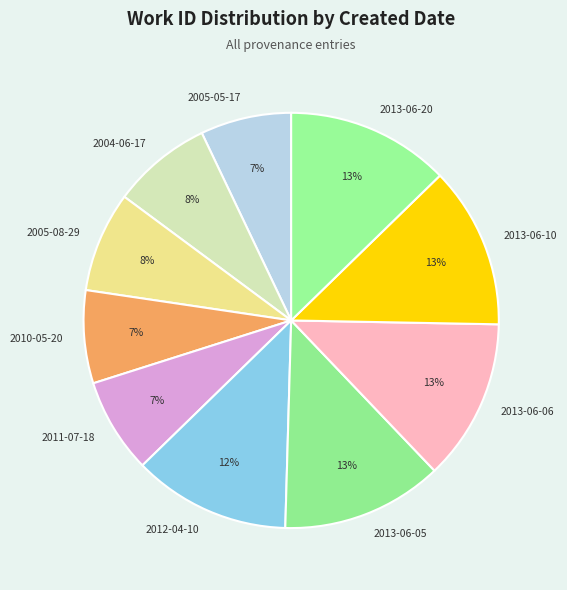

To the nearest percent, what percentage of the pie is 2005-05-17?

7%